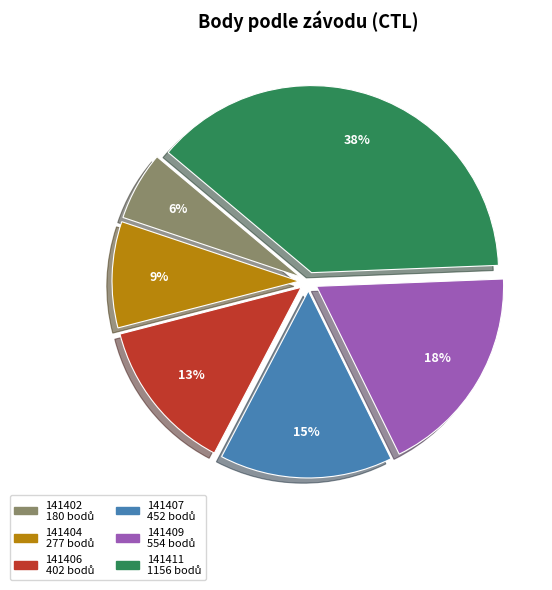

Which category has the smallest portion of the pie?

141402